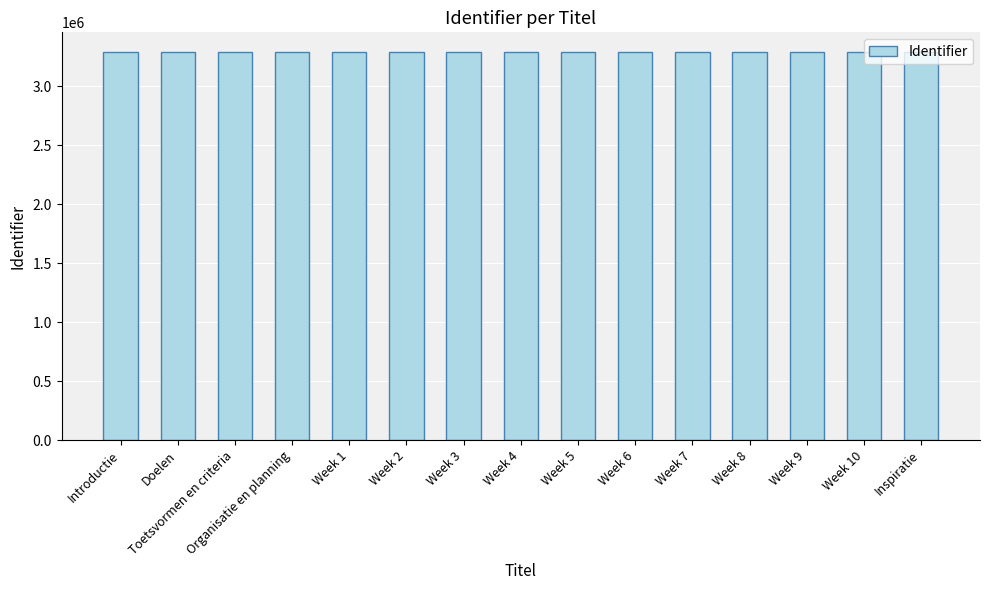

What is the sum of all values?

49397476